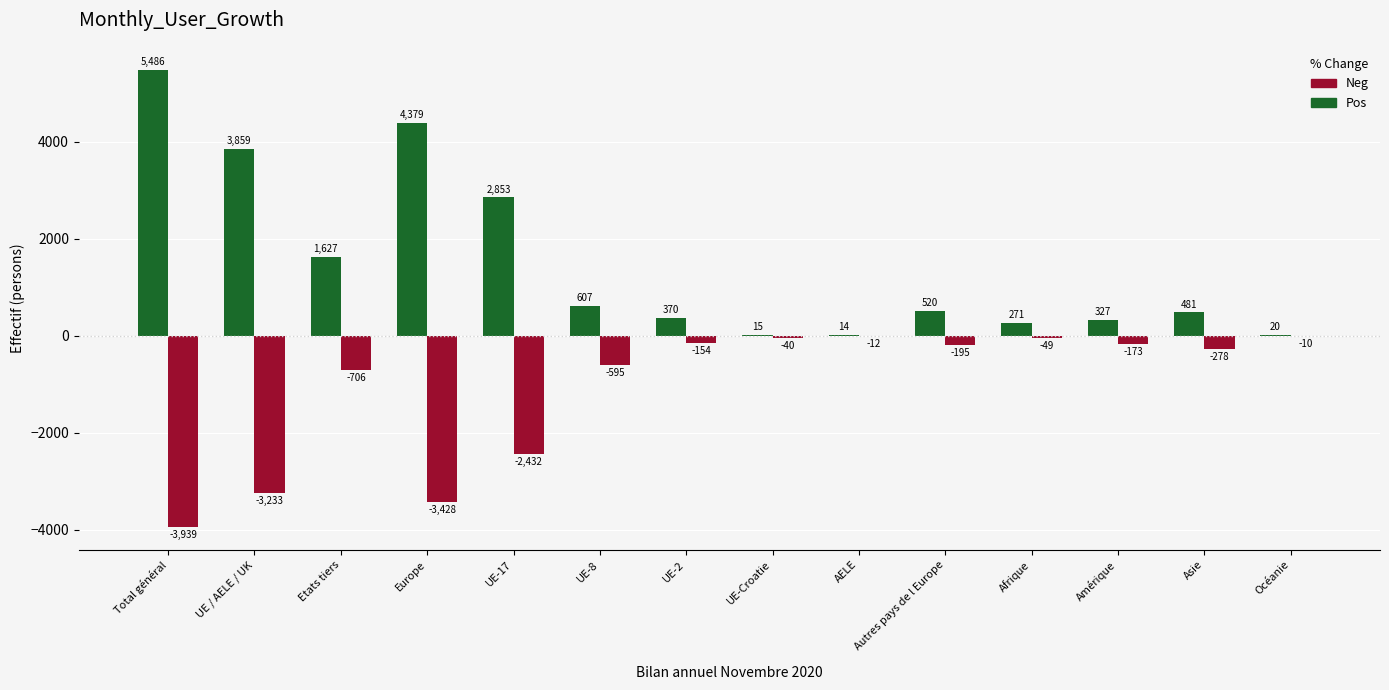

Reading left to right, list all the values displayed in this chart.

Emigrations effectives: Total général=-3939	UE / AELE / UK=-3233	Etats tiers=-706	Europe=-3428	UE-17=-2432	UE-8=-595	UE-2=-154	UE-Croatie=-40	AELE=-12	Autres pays de l Europe=-195	Afrique=-49	Amérique=-173	Asie=-278	Océanie=-10
Immigrations effectives: Total général=5486	UE / AELE / UK=3859	Etats tiers=1627	Europe=4379	UE-17=2853	UE-8=607	UE-2=370	UE-Croatie=15	AELE=14	Autres pays de l Europe=520	Afrique=271	Amérique=327	Asie=481	Océanie=20